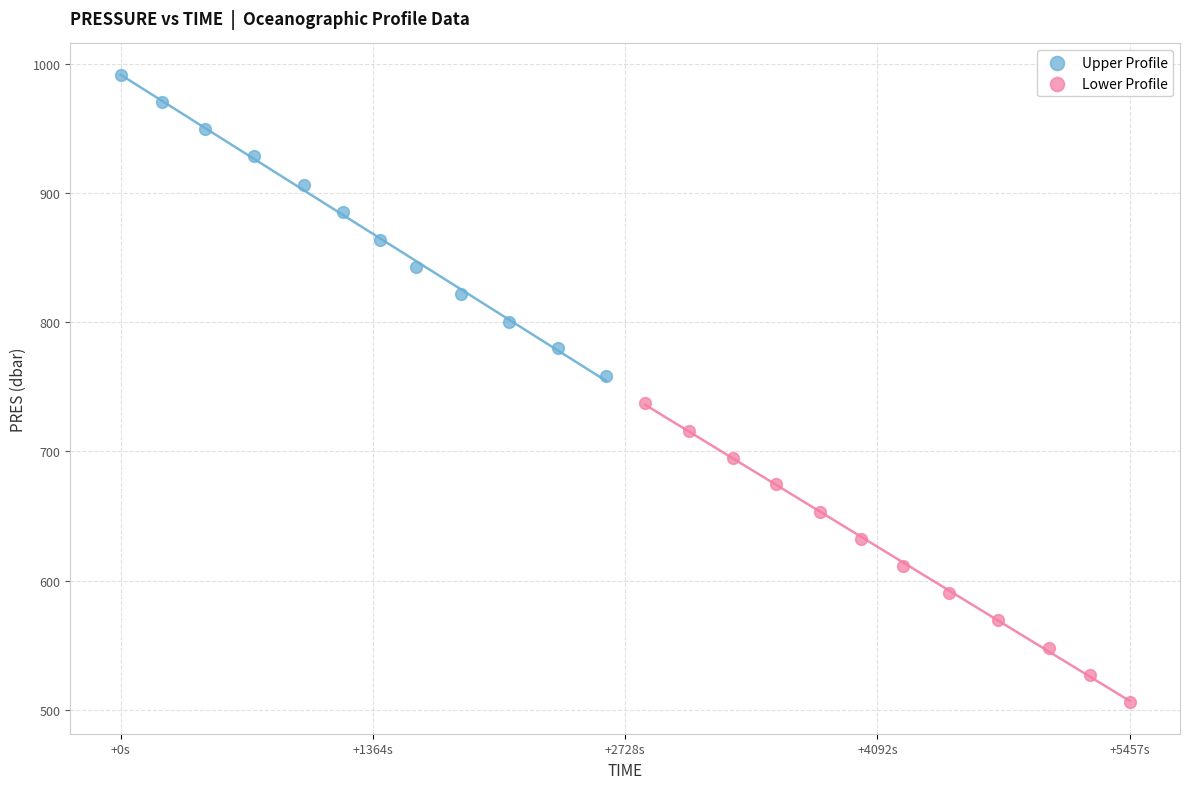

Which series has the largest Y range (max minus min)?

Upper Profile